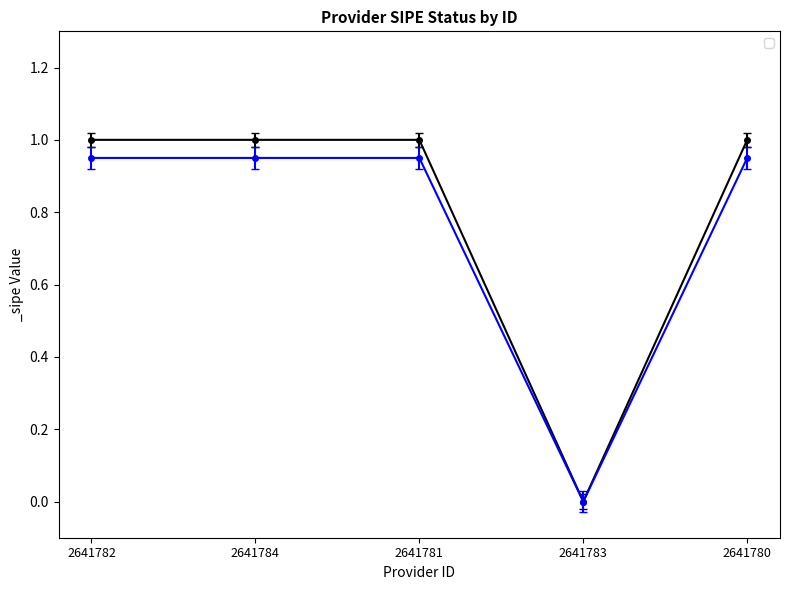

Reading right to left, extract all data points from this chart.

2641780=1	2641783=0	2641781=1	2641784=1	2641782=1